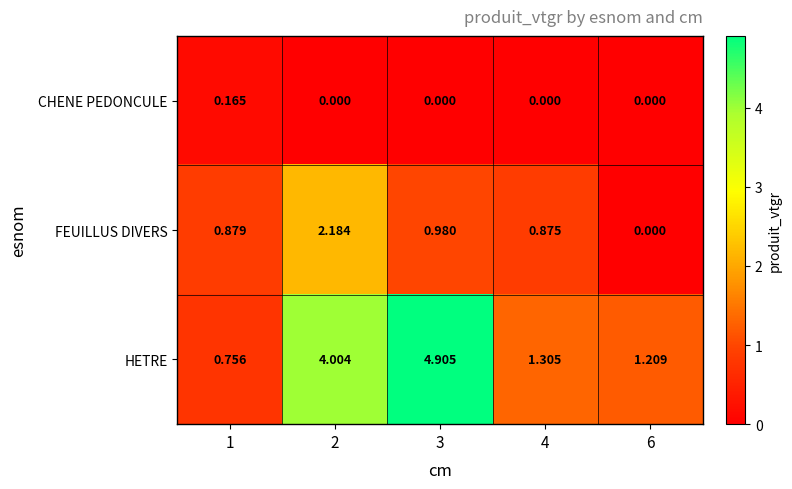

At how many categories does at least one series exceed 2?

2